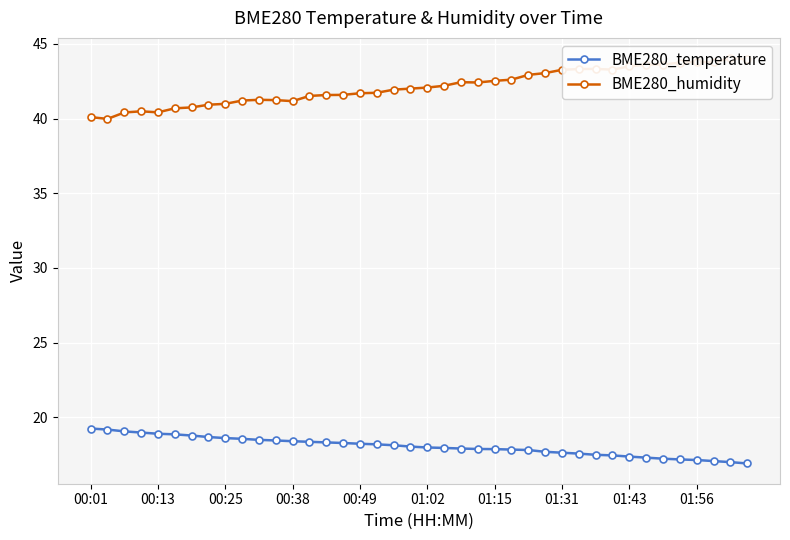

The BME280_temperature series shows 17.1 at 01:56. True or false?

True